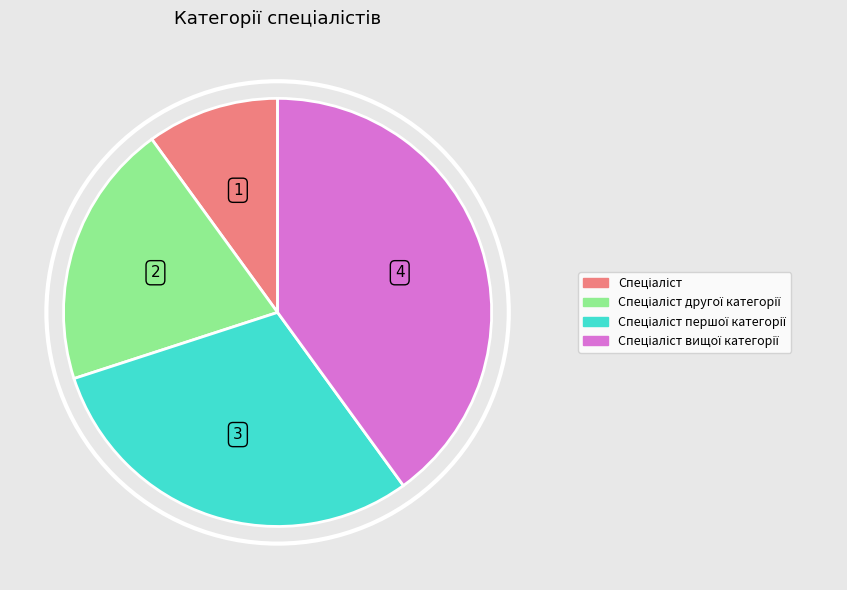

Is there any slice that represents more than half of the pie?

No